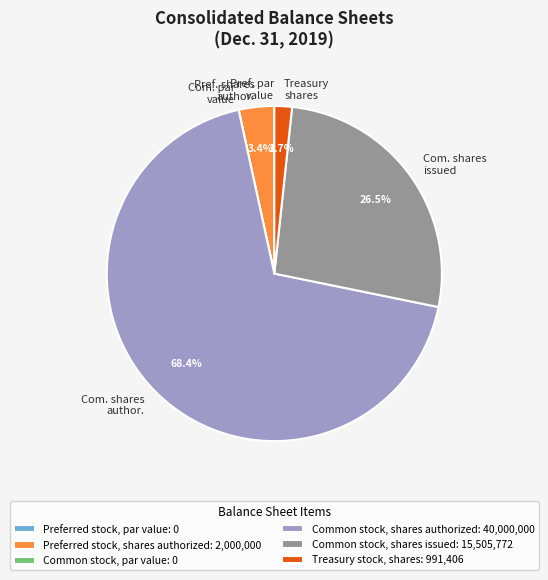

What is the largest slice in the pie chart?

Common stock, shares authorized